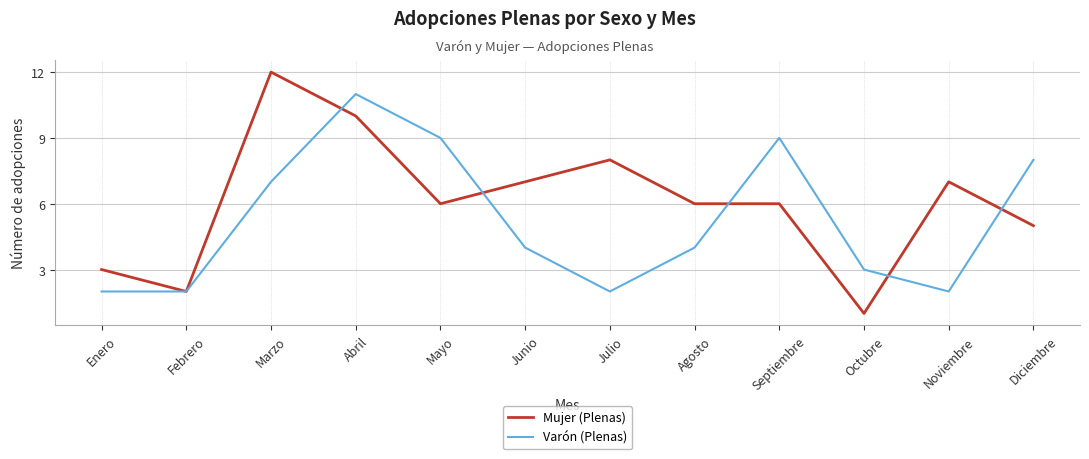

Where is the first local minimum for Mujer (Plenas)?

Febrero